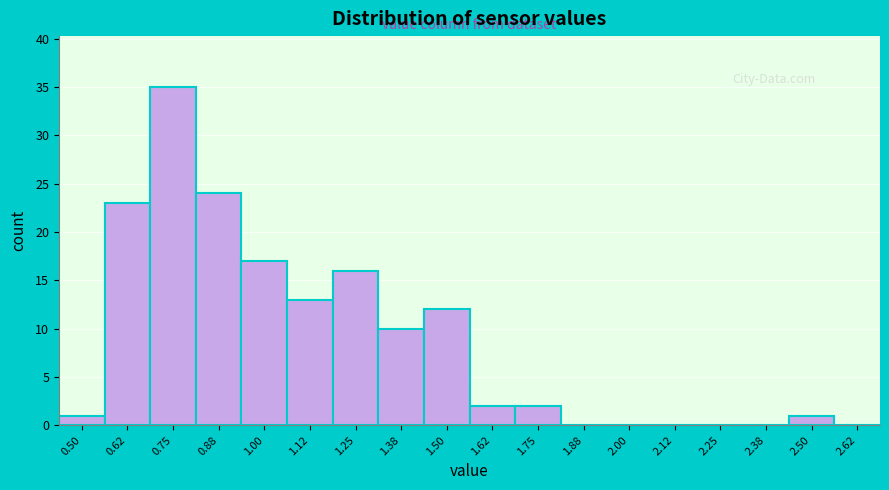

Reading left to right, what are all the values shown in this chart?

0.50=1	0.62=23	0.75=35	0.88=24	1.00=17	1.12=13	1.25=16	1.38=10	1.50=12	1.62=2	1.75=2	1.88=0	2.00=0	2.12=0	2.25=0	2.38=0	2.50=1	2.62=0